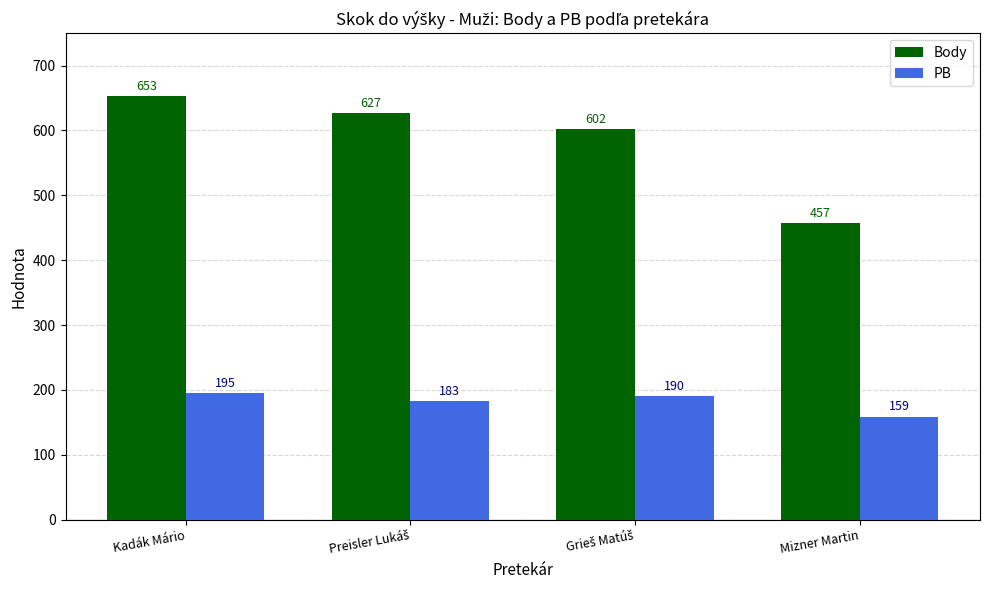

What is the sum of all Body values?

2339